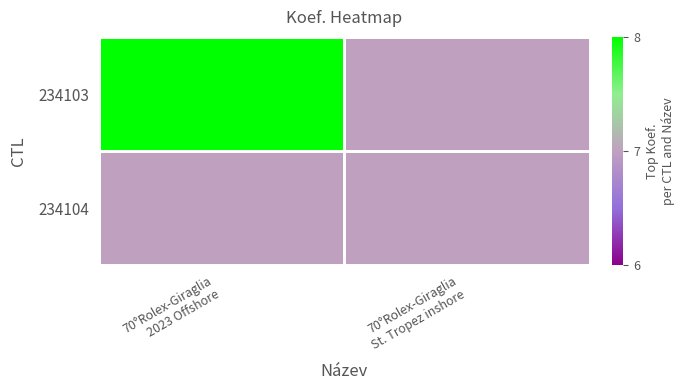

Reading left to right, transcribe all the data shown in this chart.

234103: 70°Rolex-Giraglia
2023 Offshore=8	70°Rolex-Giraglia
St. Tropez inshore=7
234104: 70°Rolex-Giraglia
2023 Offshore=7	70°Rolex-Giraglia
St. Tropez inshore=7